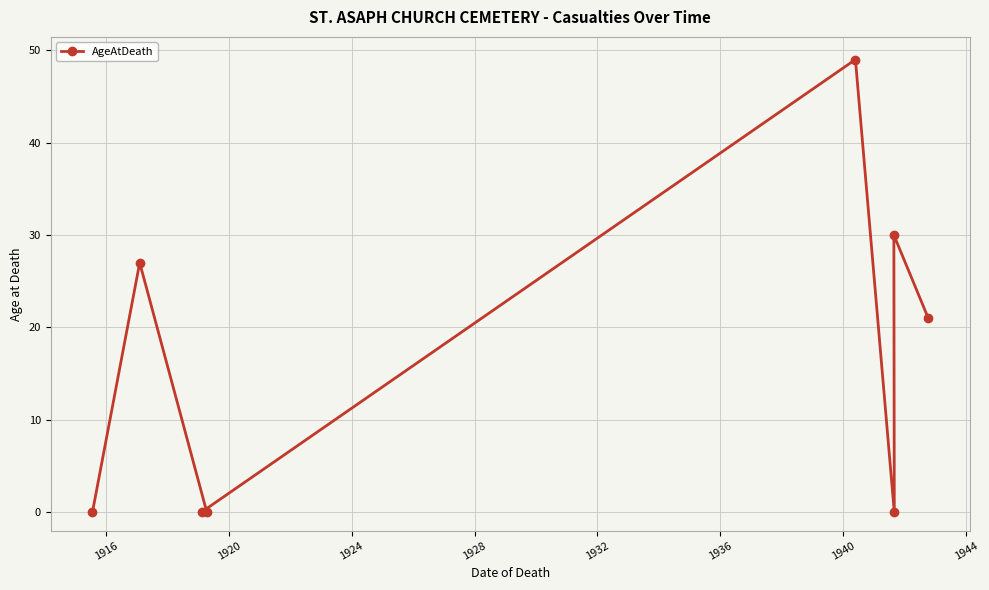

What is the difference between the second highest and second lowest values?

30